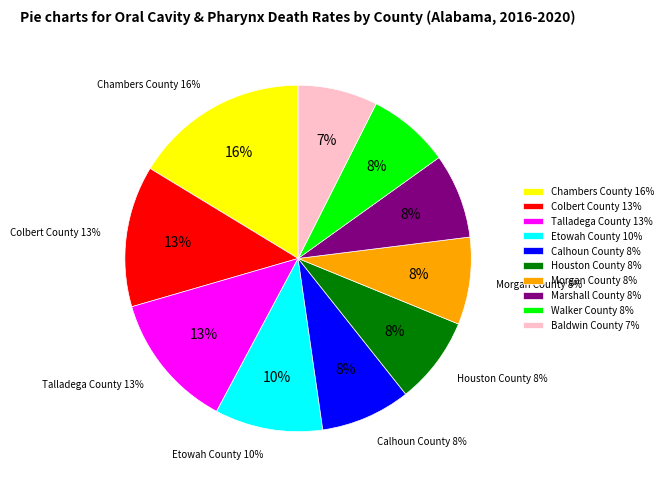

What percentage do Colbert County and Morgan County together represent?

21.3%